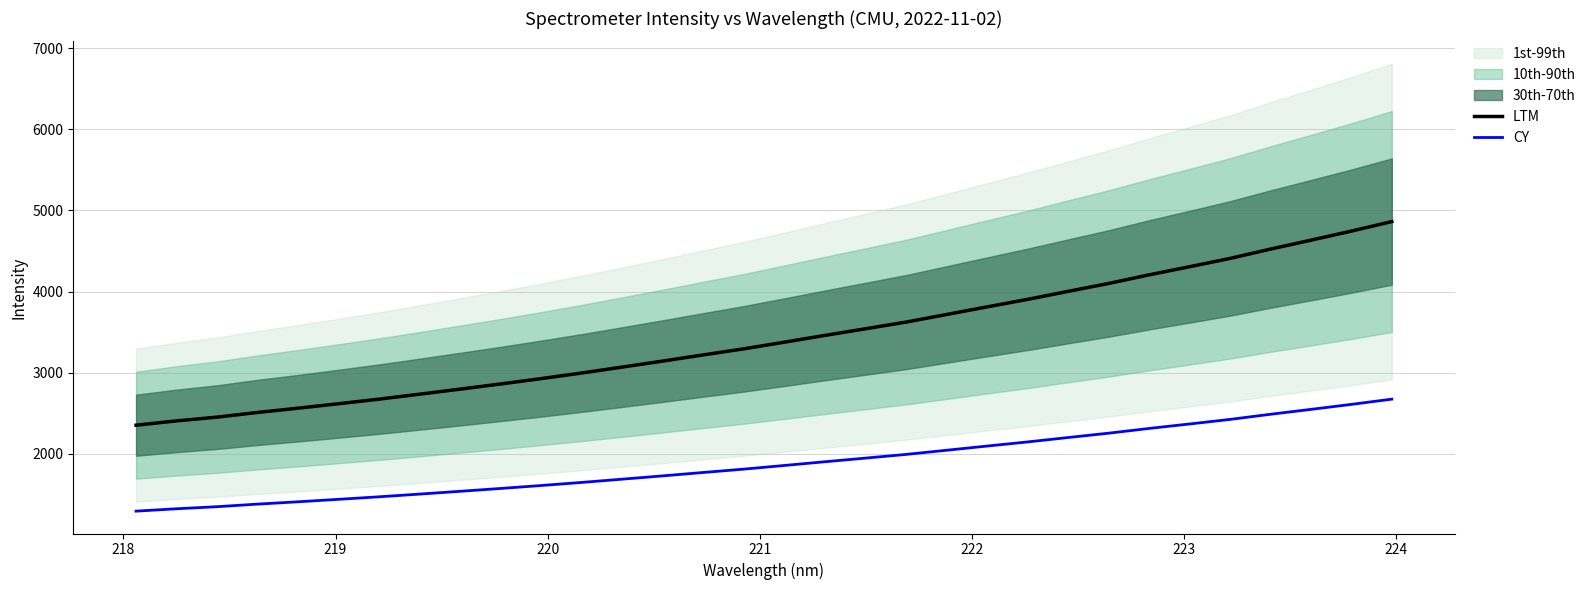

Reading right to left, list all the values displayed in this chart.

LTM: 4862.4	4744.7	4632.9	4523.1	4407.9	4305.8	4205.6	4099.4	4002.2	3903.6	3811.2	3717.2	3623.8	3541.6	3460.0	3376.8	3294.8	3219.9	3143.9	3069.8	2996.9	2927.8	2861.8	2798.1	2735.7	2674.7	2618.2	2562.9	2510.6	2452.8	2406.4	2353.2
CY: 2674.3	2609.6	2548.1	2487.7	2424.4	2368.2	2313.1	2254.7	2201.2	2147.0	2096.1	2044.5	1993.1	1947.9	1903.0	1857.2	1812.1	1771.0	1729.1	1688.4	1648.3	1610.3	1574.0	1539.0	1504.6	1471.1	1440.0	1409.6	1380.8	1349.0	1323.5	1294.3